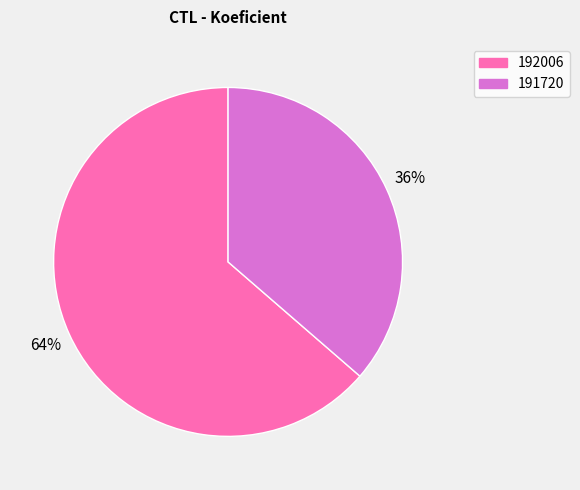

Combined, do 191720 and 192006 account for over 50%?

Yes